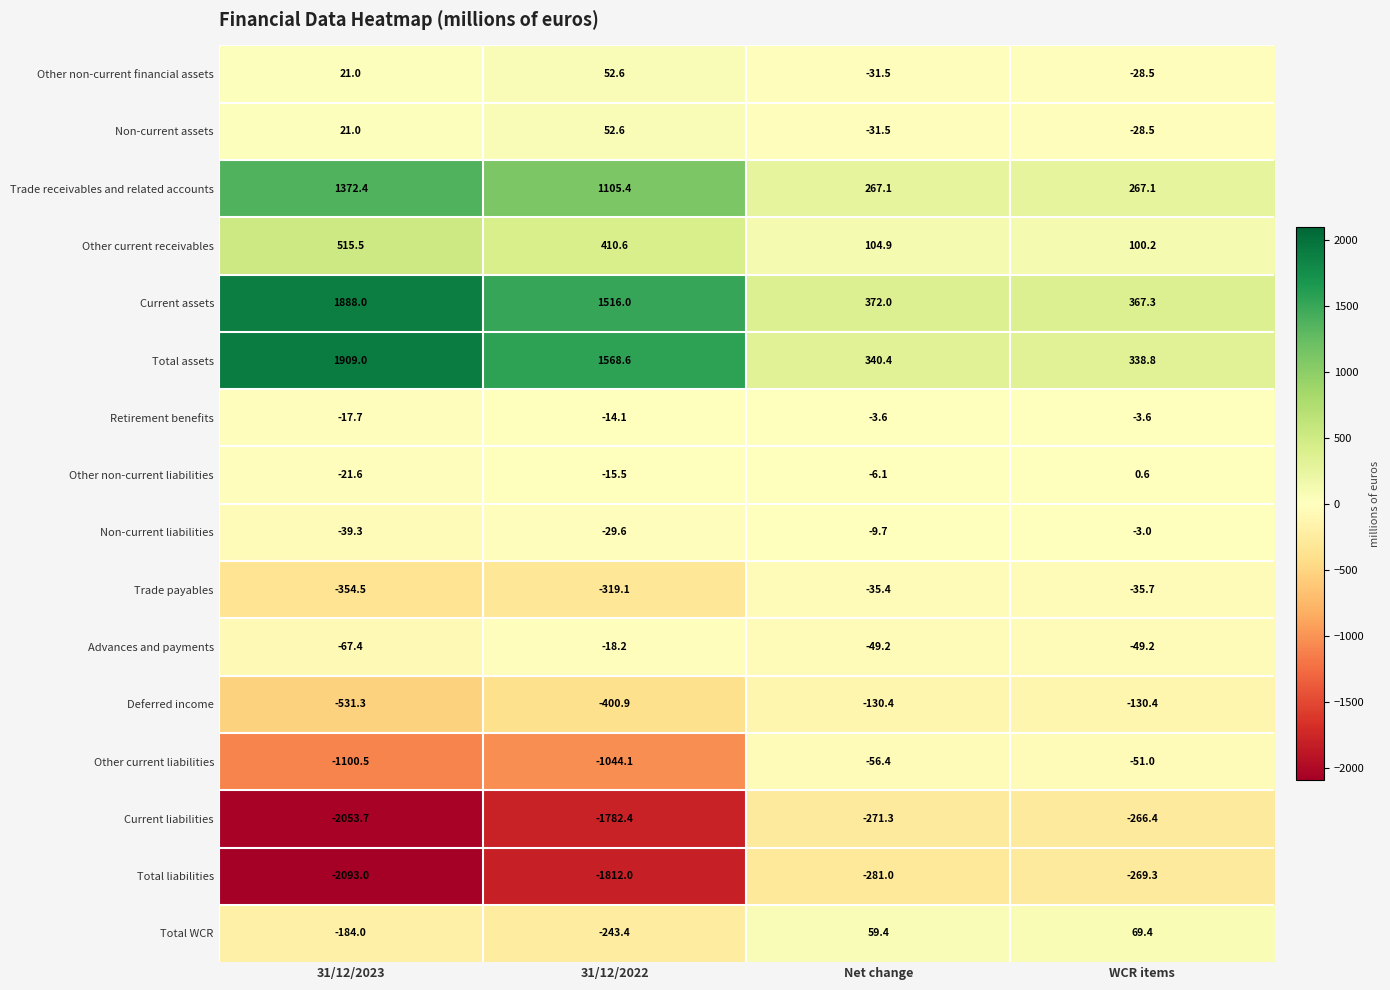

Which series changed the most between 31/12/2022 and WCR items?

Total liabilities